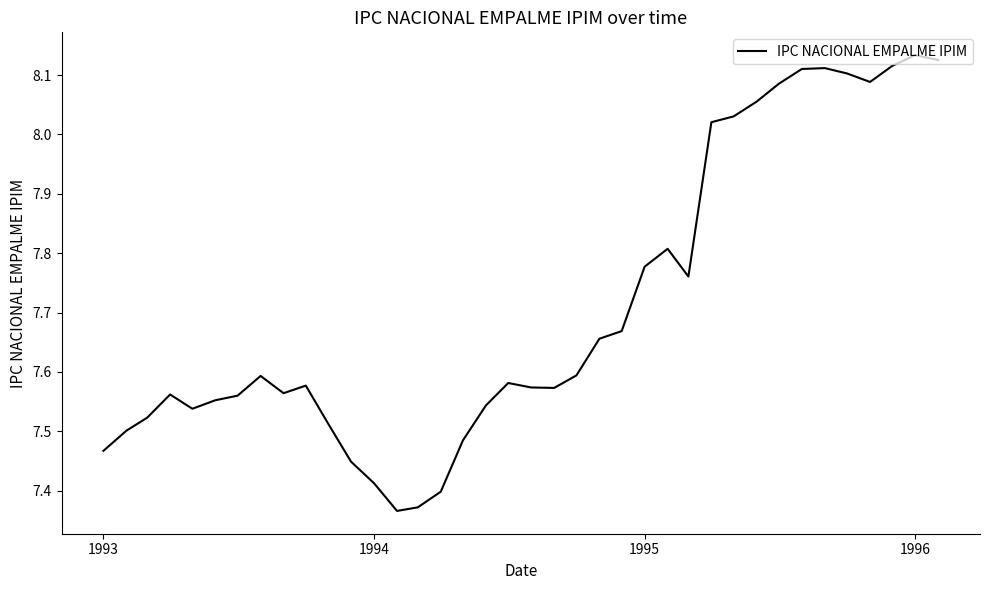

What is the difference between the maximum and minimum values?

0.8